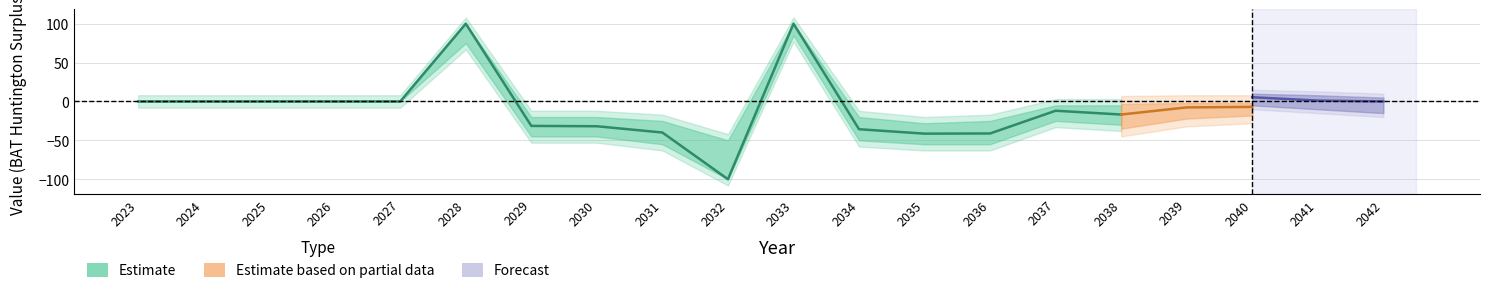

What is the sum of the Estimate values at 2031 and 2033?

60.1